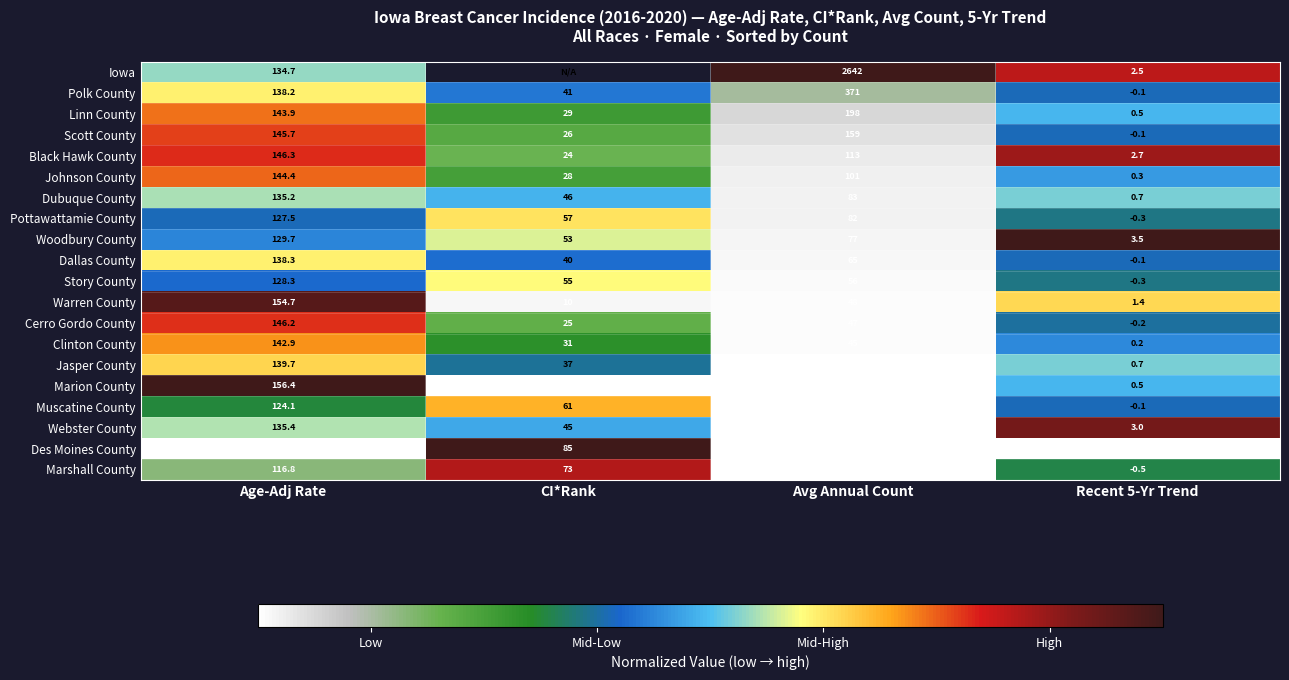

Which category has the highest value in the Warren County series?

Age-Adj Rate